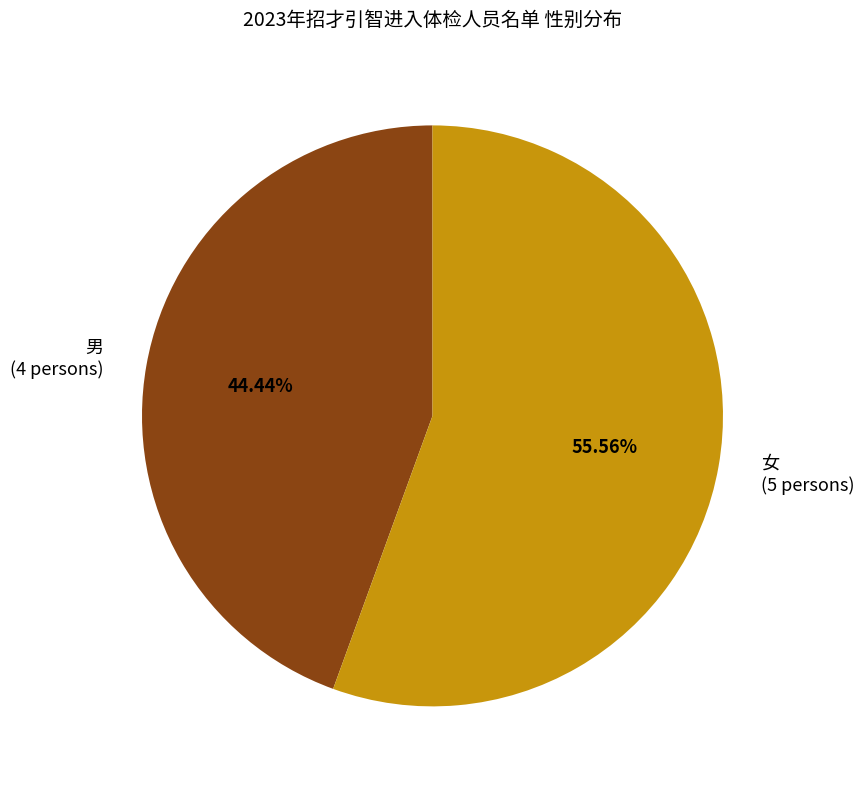

How many segments does this pie chart have?

2